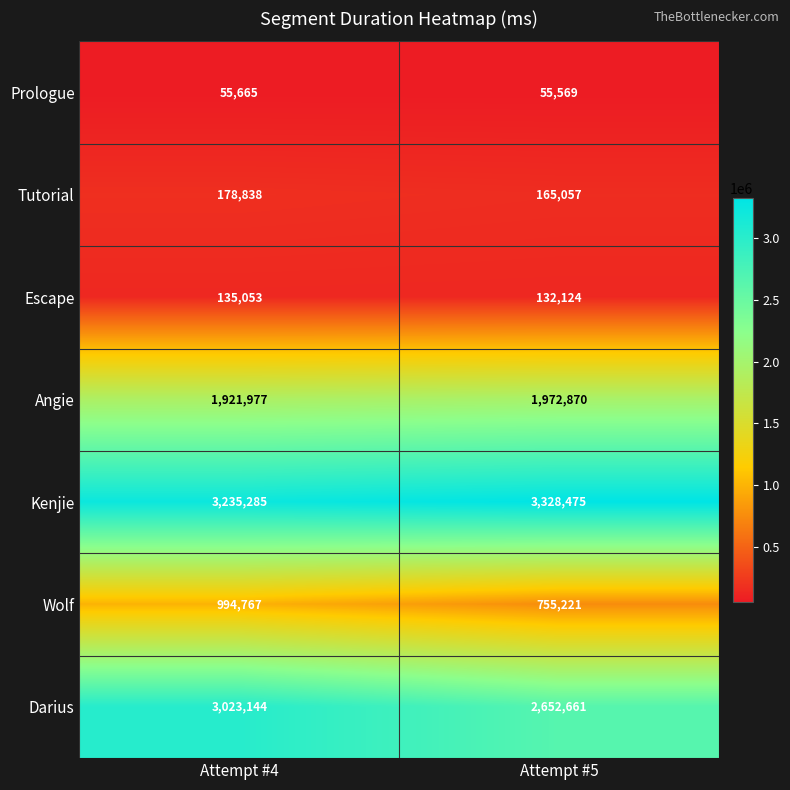

What is the difference between the Tutorial values at Attempt #4 and Attempt #5?

13781